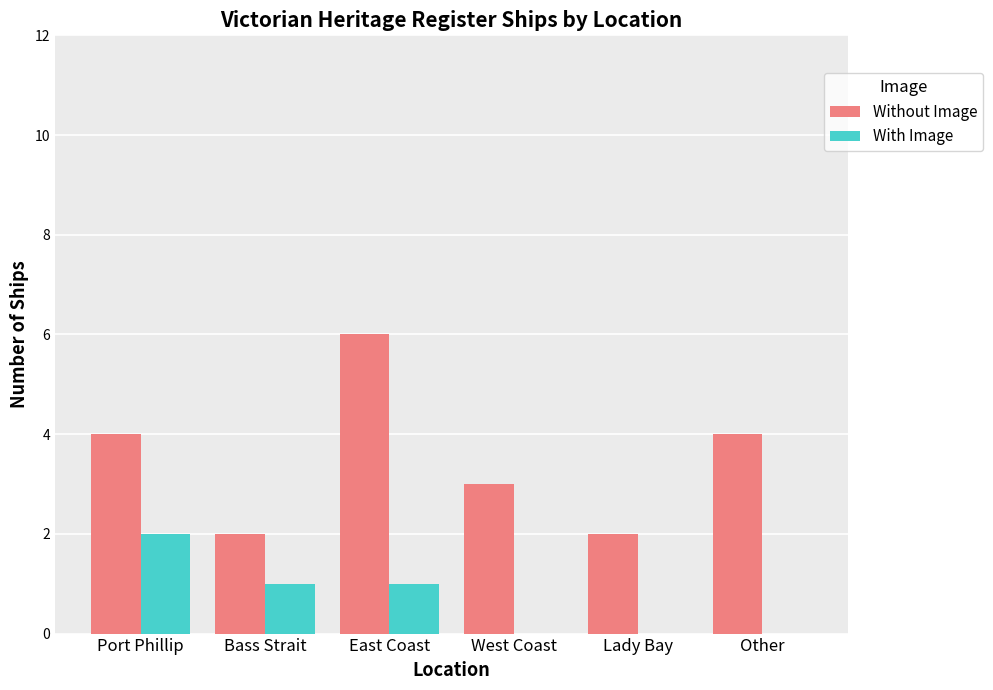

How many groups of bars are there?

6